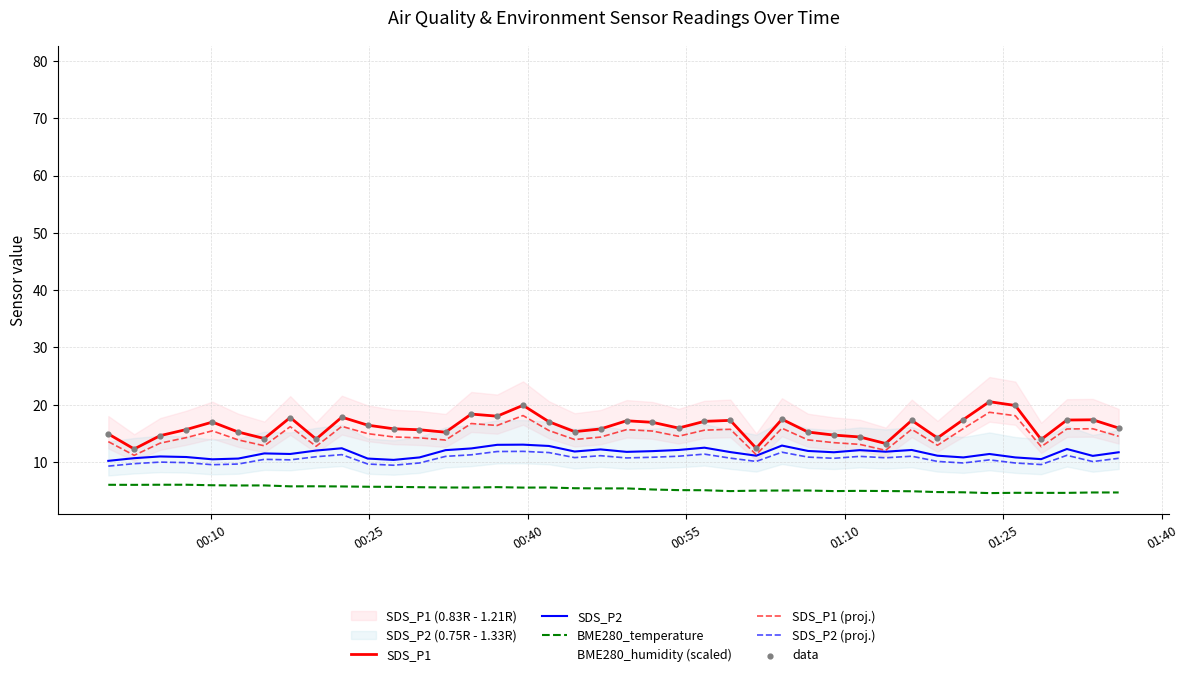

Which series contains the highest Y value?

BME280_humidity